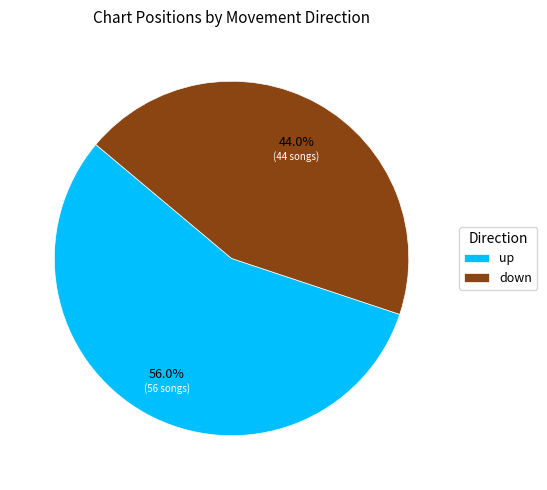

Is the sum of down and up greater than half?

Yes